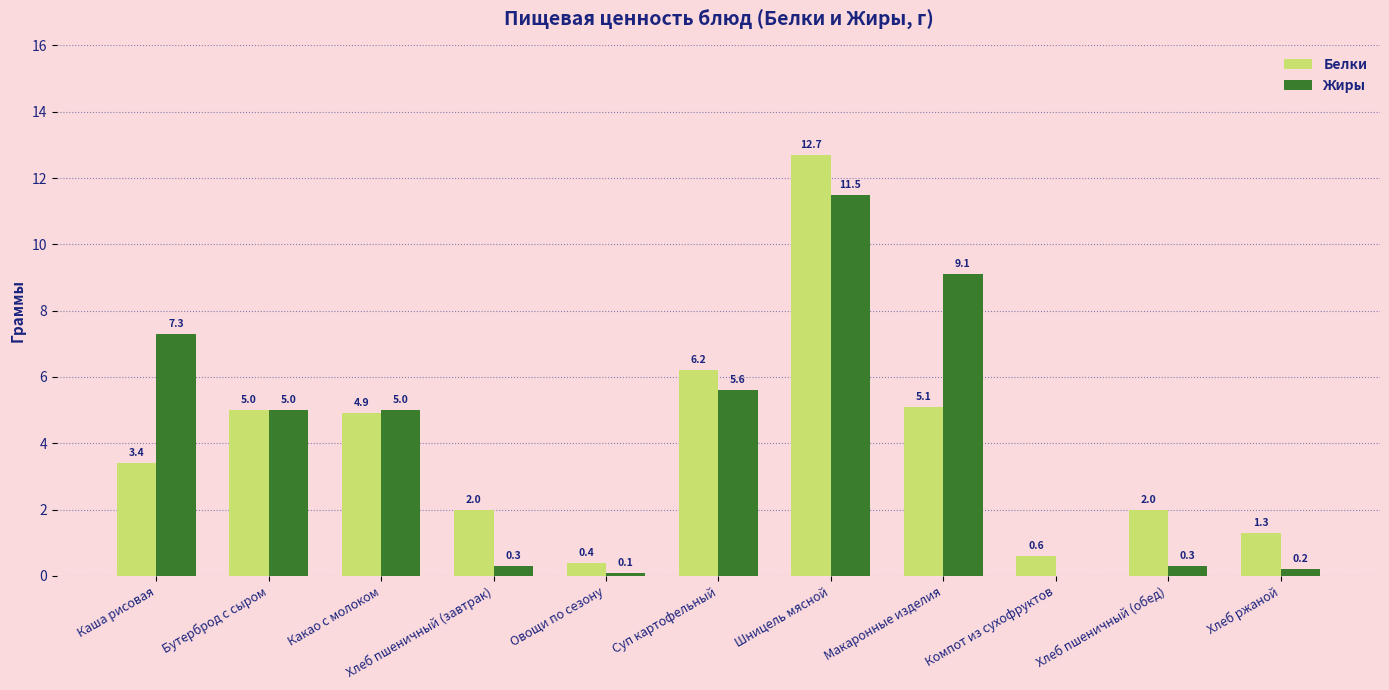

Which series has the widest spread of values?

Белки